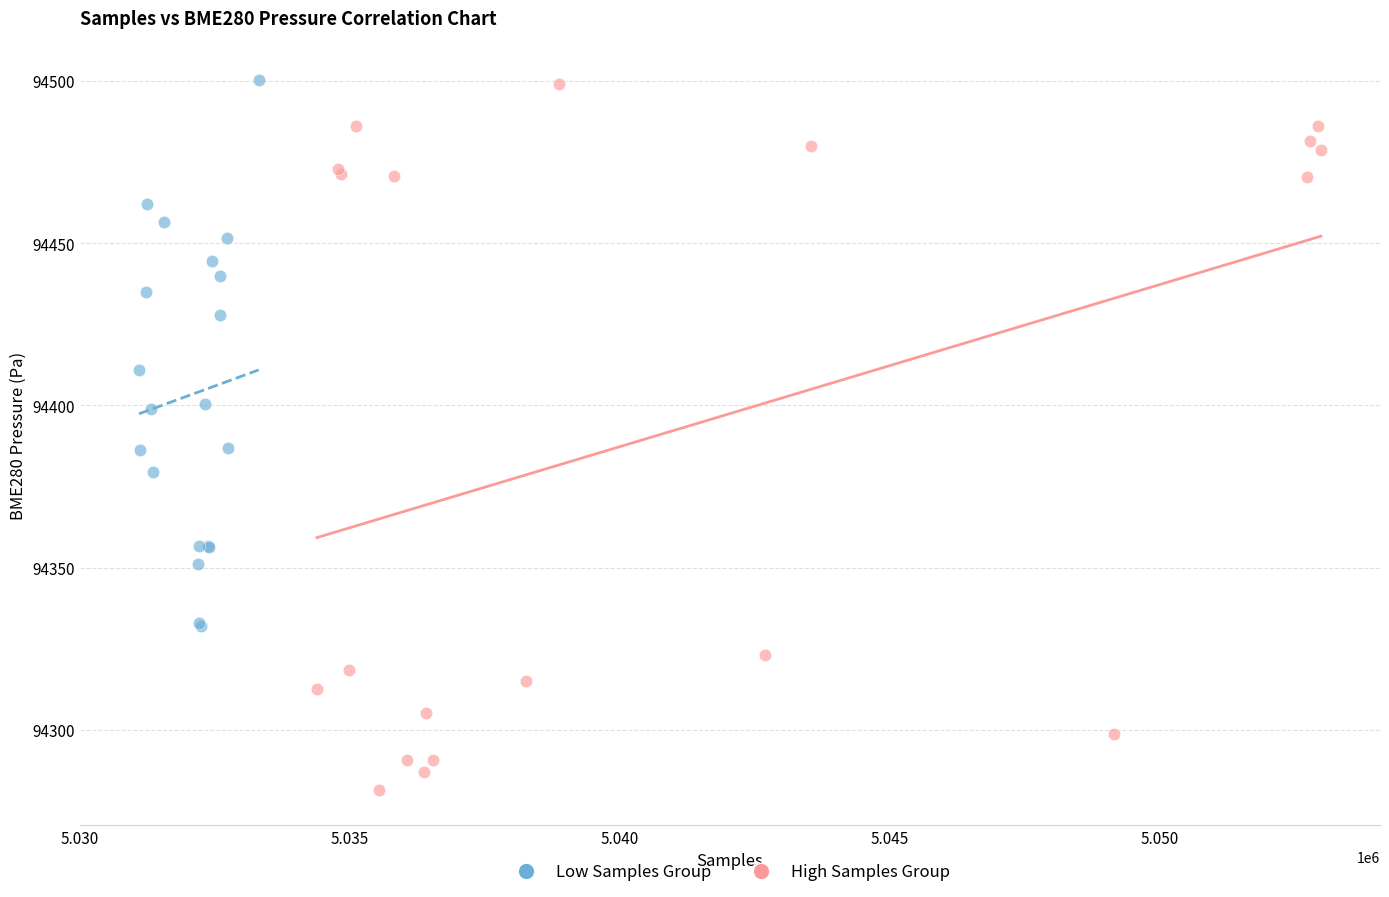

Which series contains the lowest Y value?

High Samples Group